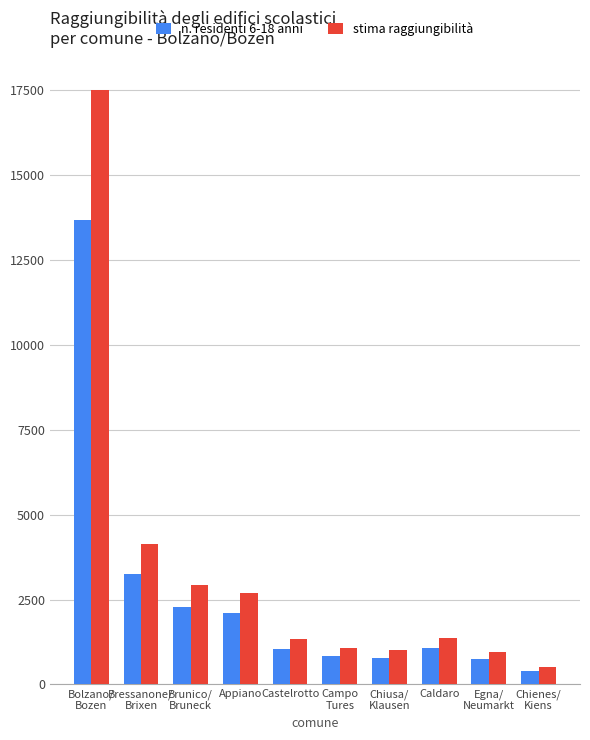

List the series in order of their peak value, highest first.

stima raggiungibilità, n. residenti 6-18 anni